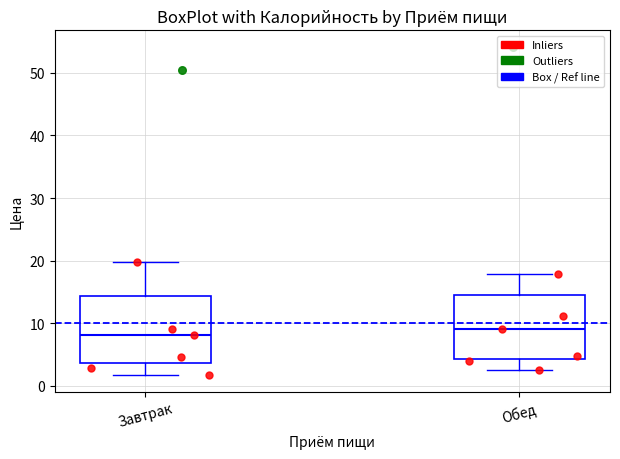

Reading left to right, transcribe this box plot: for each box, give where its median line is, the range the box spans, and where its two whiskers end, as read against the y-axis. The values are not printed on the chart, so give them approximately, as read against the axis.

Завтрак: median 8, box 4 to 14, whiskers 2 to 20
Обед: median 9, box 4 to 15, whiskers 3 to 18